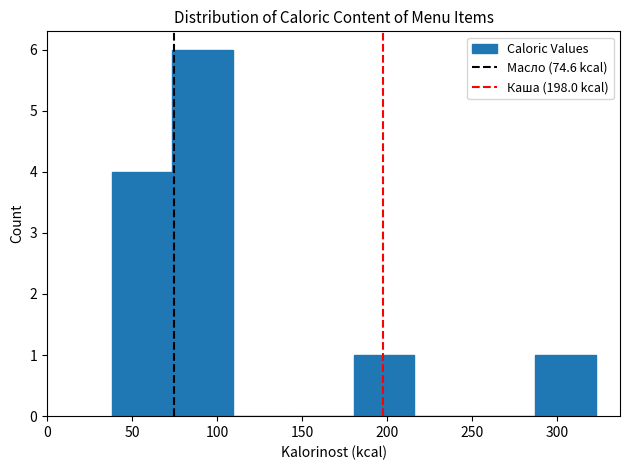

What is the height of the bar covering 180 to 215 on the x-axis? Neither the bar edges nor the heights are printed on the chart, so give them approximately, as read against the axes.

1